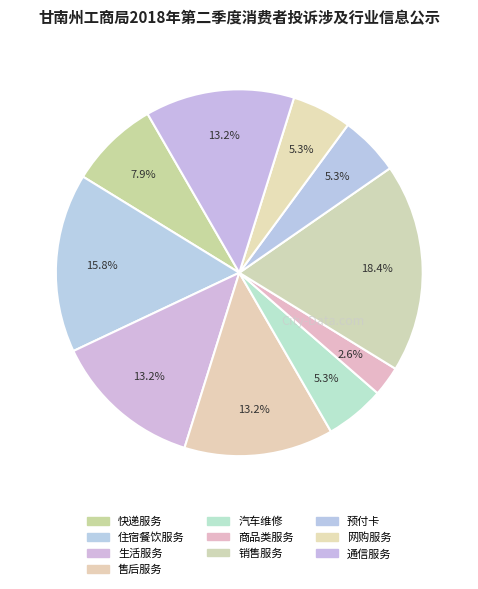

Is the sum of 销售服务 and 生活服务 greater than half?

No